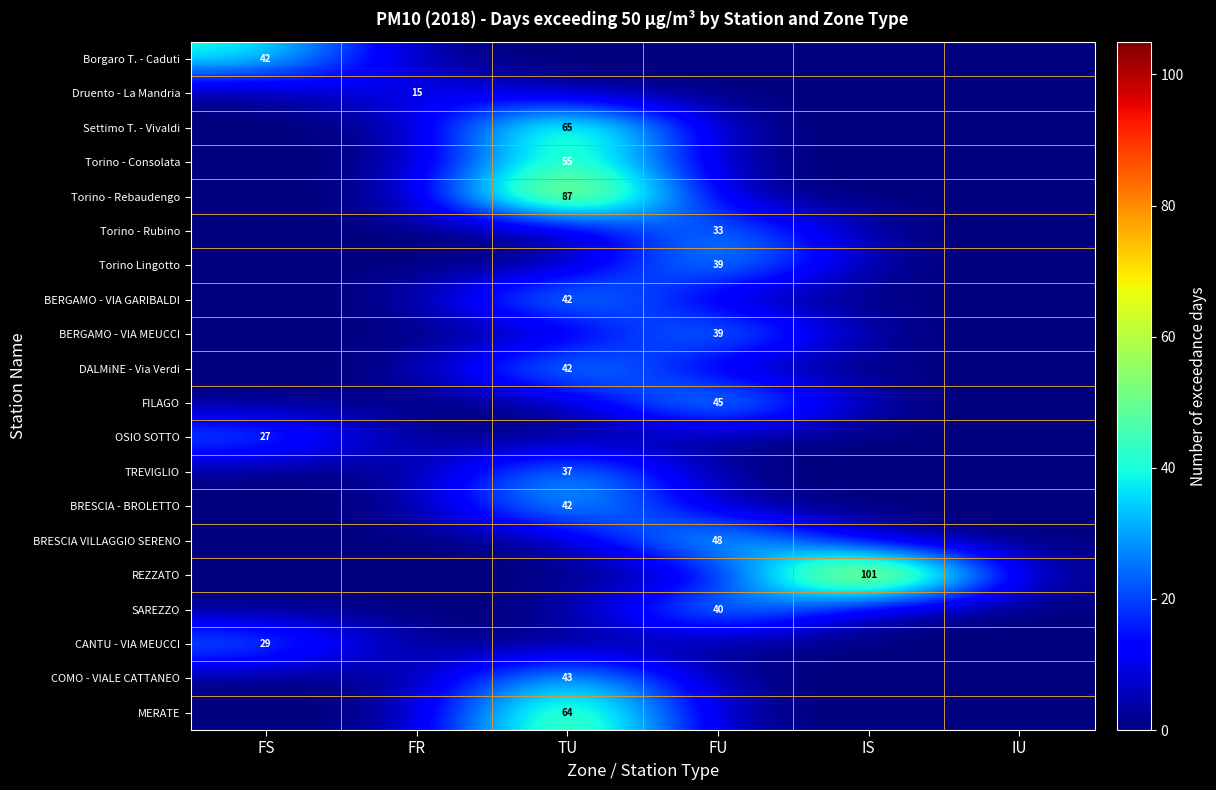

Is it true that Druento - La Mandria equals 23 at FR?

False